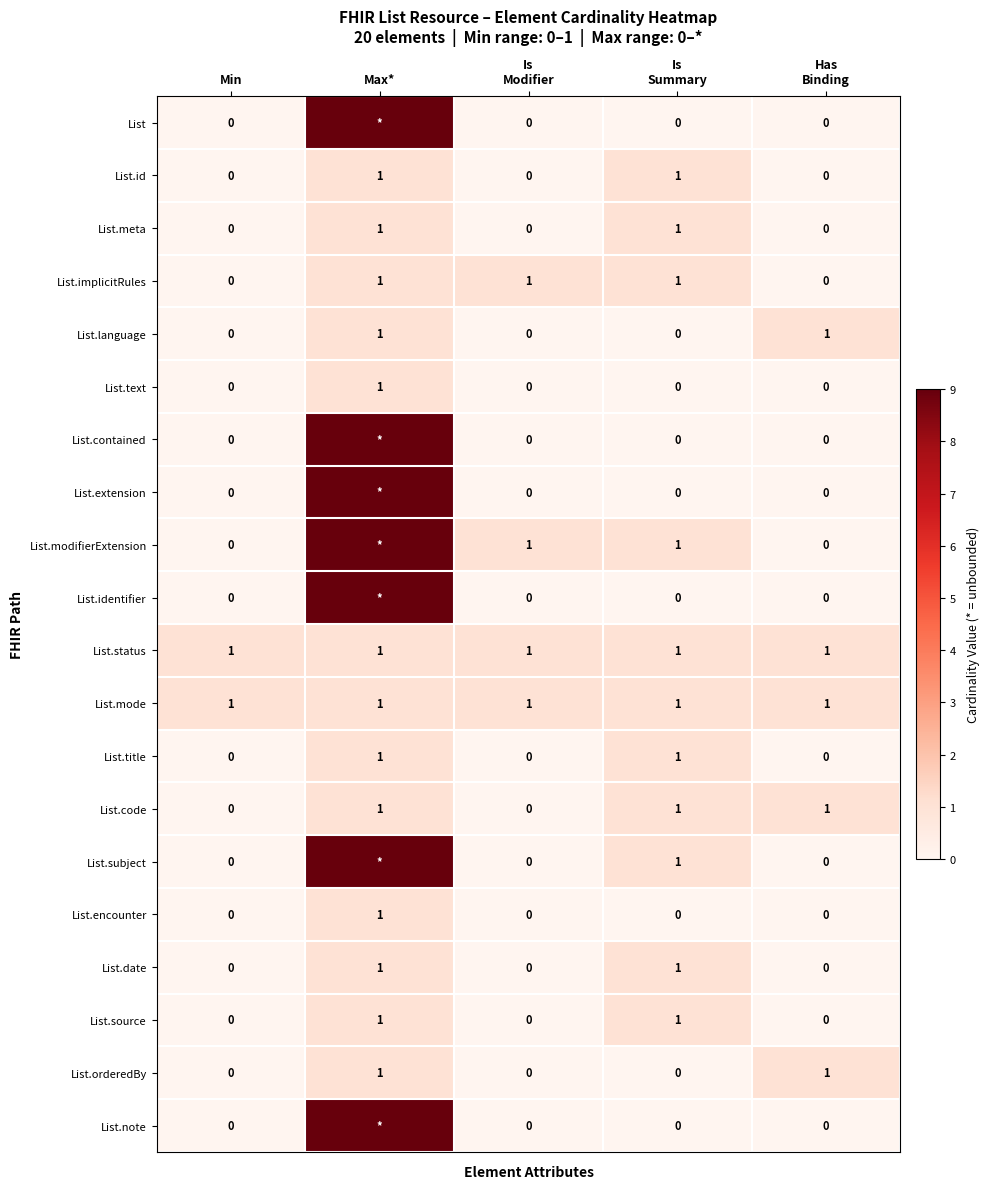

At which category is the sum across all series the highest?

Max*